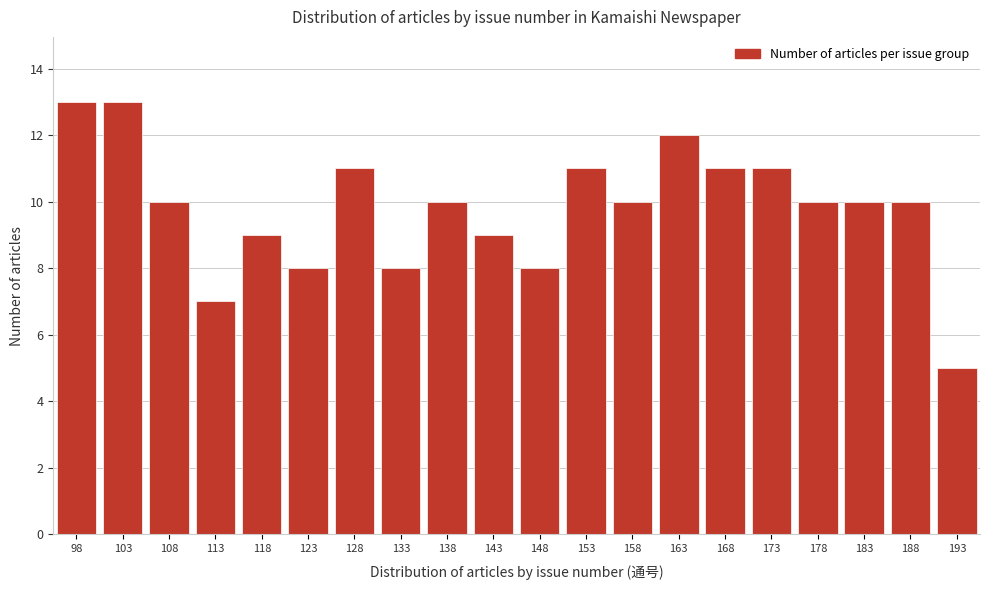

Reading right to left, extract all data points from this chart.

193=5	188=10	183=10	178=10	173=11	168=11	163=12	158=10	153=11	148=8	143=9	138=10	133=8	128=11	123=8	118=9	113=7	108=10	103=13	98=13